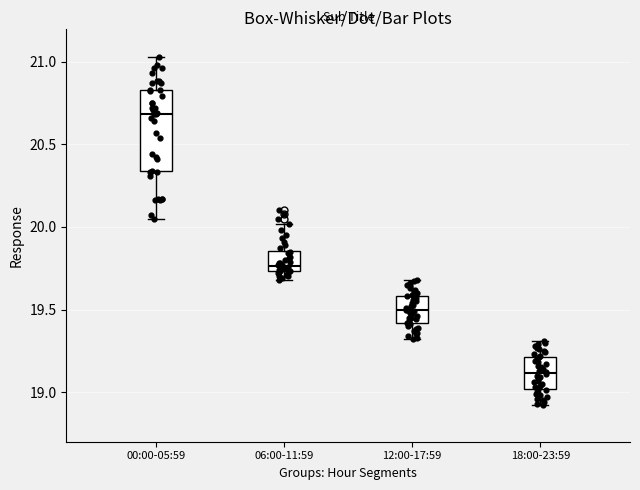

Reading left to right, read every box against the y-axis: the position of its median line, the range the box covers, and the ends of its whiskers. The values are not printed on the chart, so give them approximately, as read against the axis.

00:00-05:59: median 20.70, box 20.35 to 20.85, whiskers 20.05 to 21.05
06:00-11:59: median 19.75 (just above the box's lower edge), box 19.75 to 19.85, whiskers 19.70 to 20.00
12:00-17:59: median 19.50, box 19.40 to 19.60, whiskers 19.30 to 19.70
18:00-23:59: median 19.10, box 19.00 to 19.20, whiskers 18.90 to 19.30